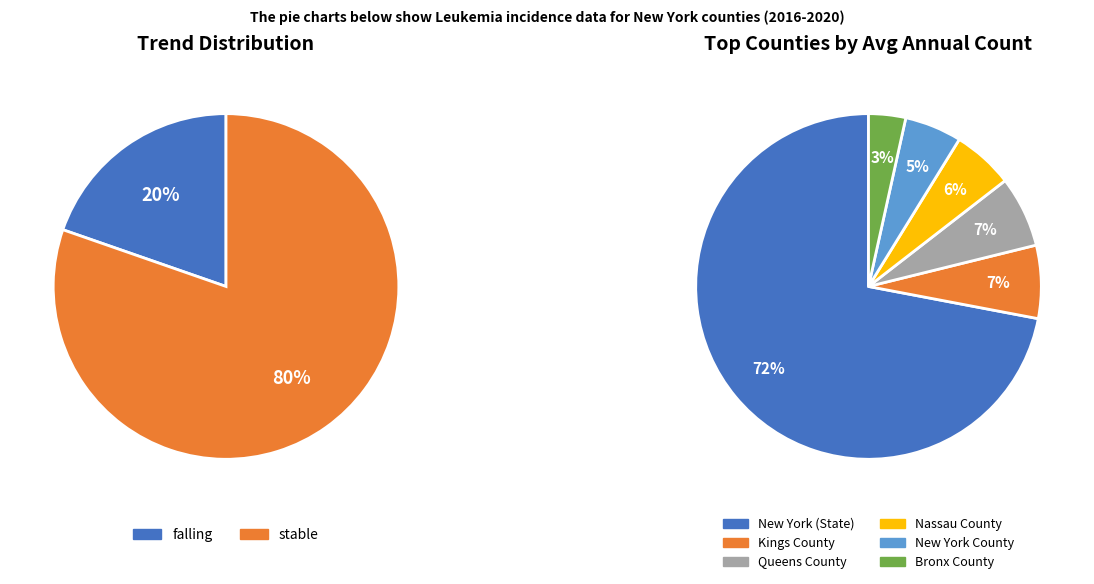

What is the change in value from falling to stable?

+37